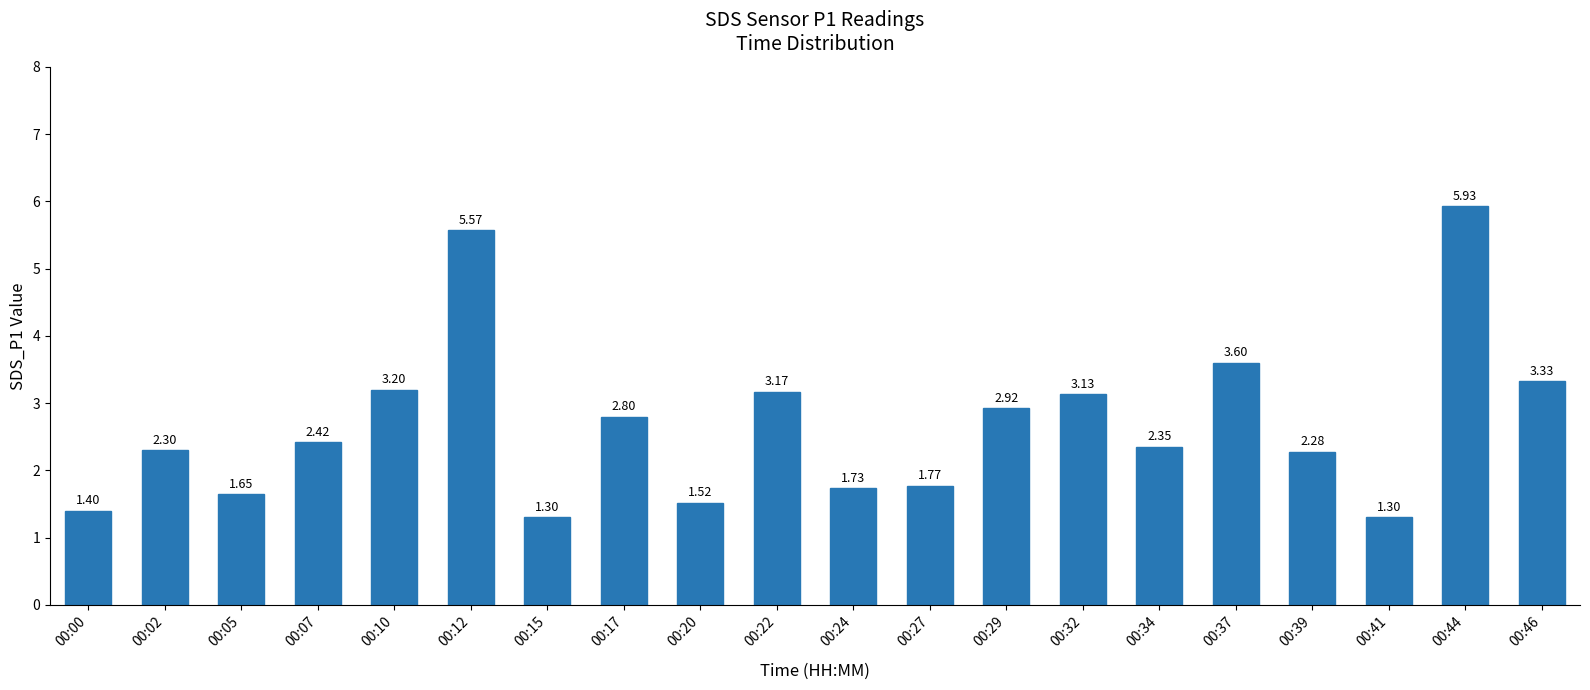

Is it true that the value at 00:22 is 4.7?

False